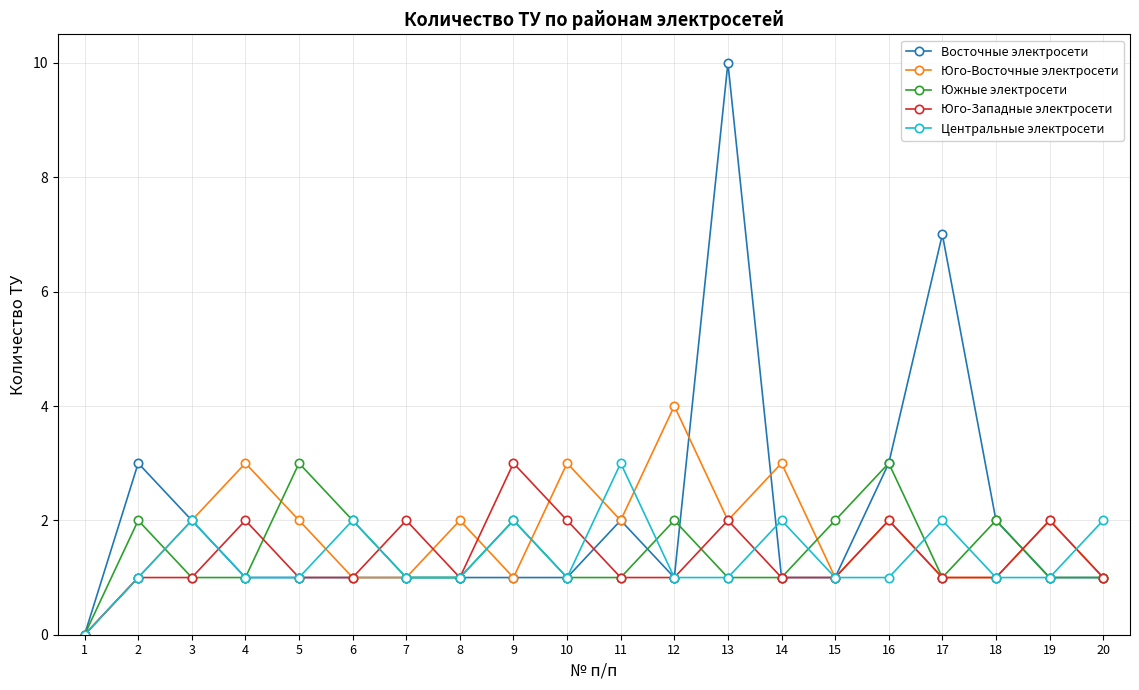

Does the chart have visible grid lines?

Yes